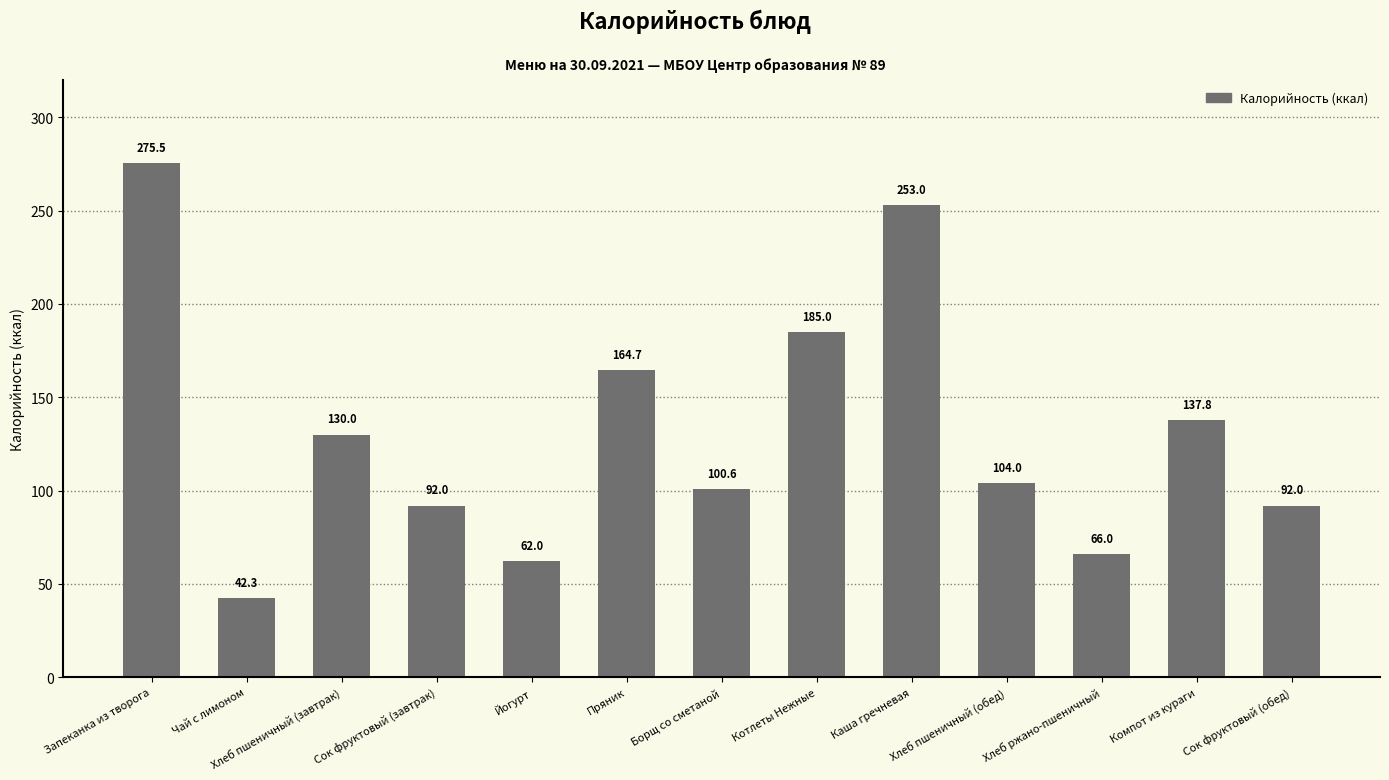

Which label corresponds to the largest value in the chart?

Запеканка из творога